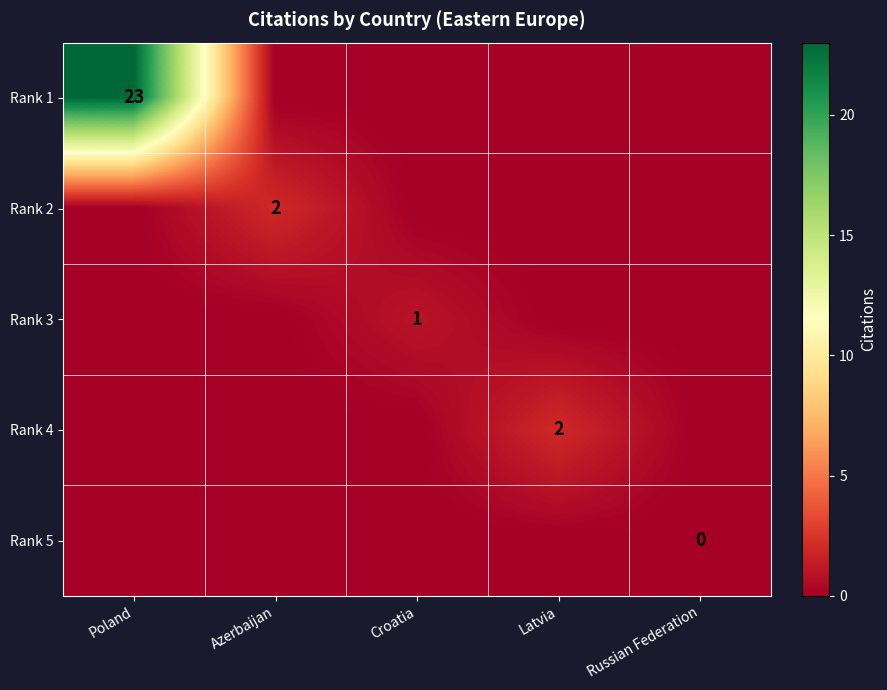

At which category is the sum across all series the highest?

Poland